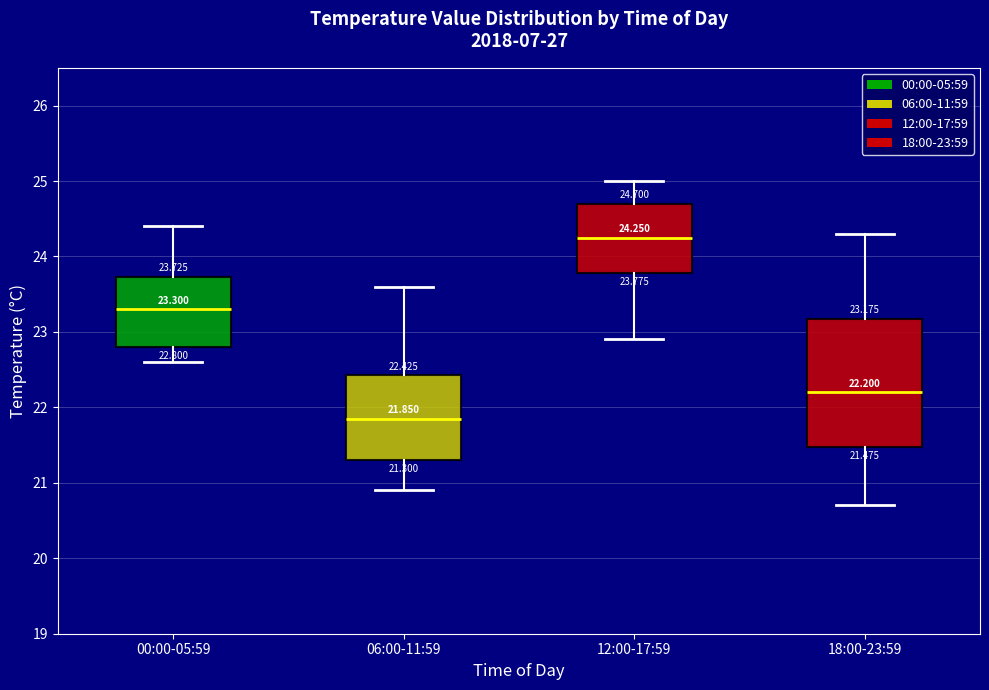

Which box has the lowest median line?

06:00-11:59